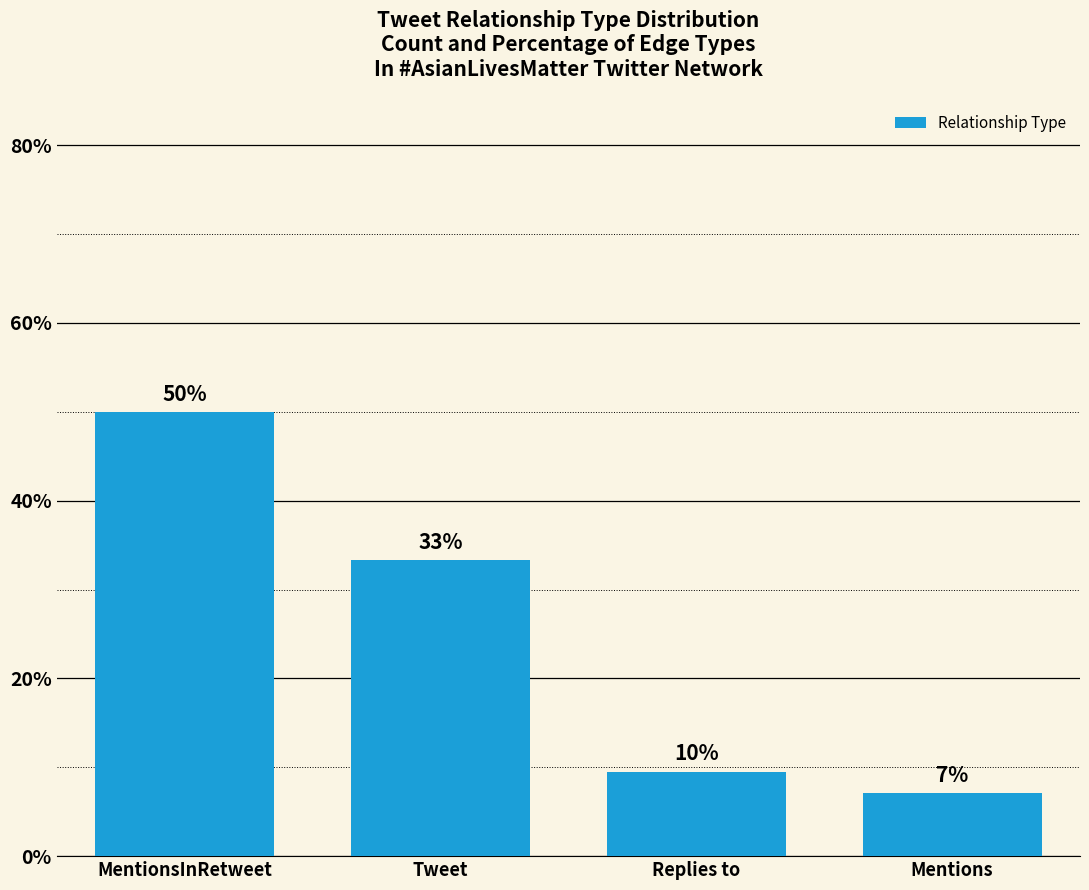

How many bars are there in total?

4